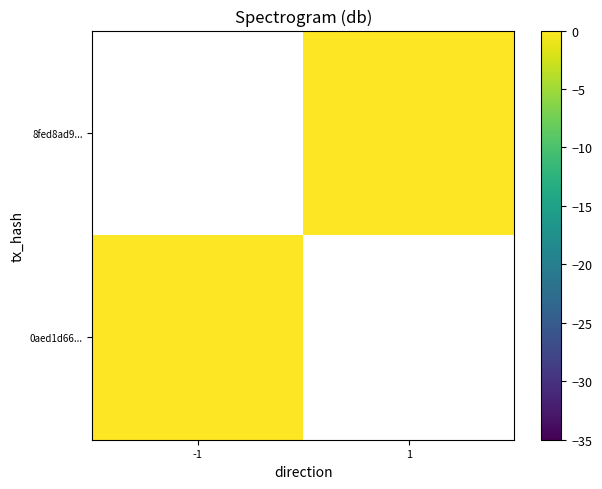

At which category does the chart reach its peak across all series?

1